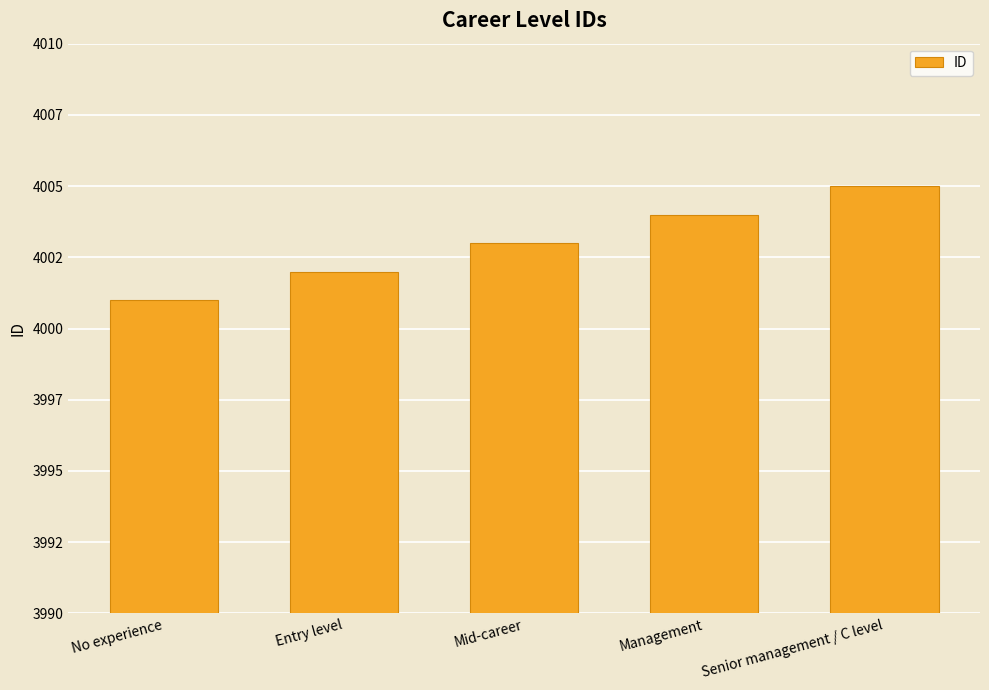

What is the average value?

4003